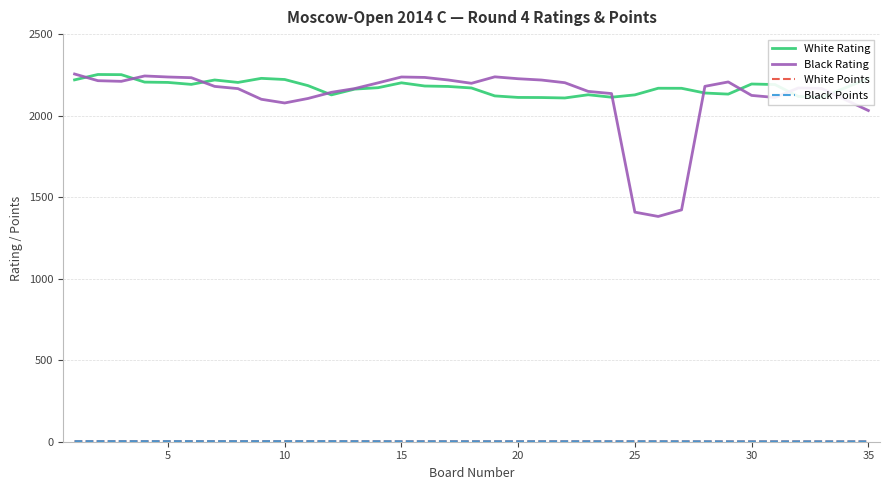

At how many categories does at least one series exceed 1826?

35